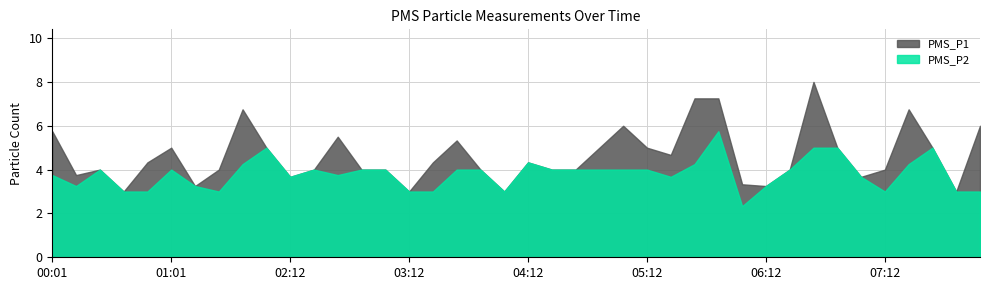

At how many categories does at least one series exceed 5?

10